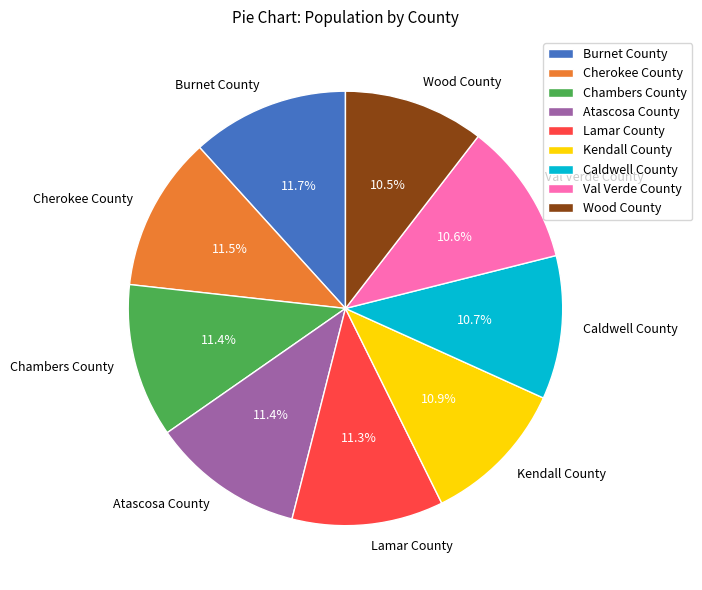

True or false: Caldwell County accounts for 2% of the total.

False